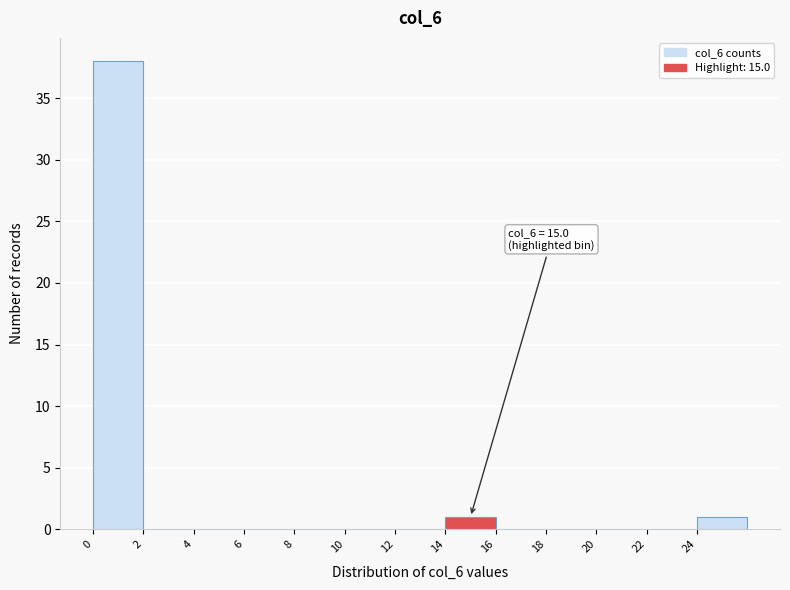

Over which range of the x-axis is the bar tallest?

0 to 2